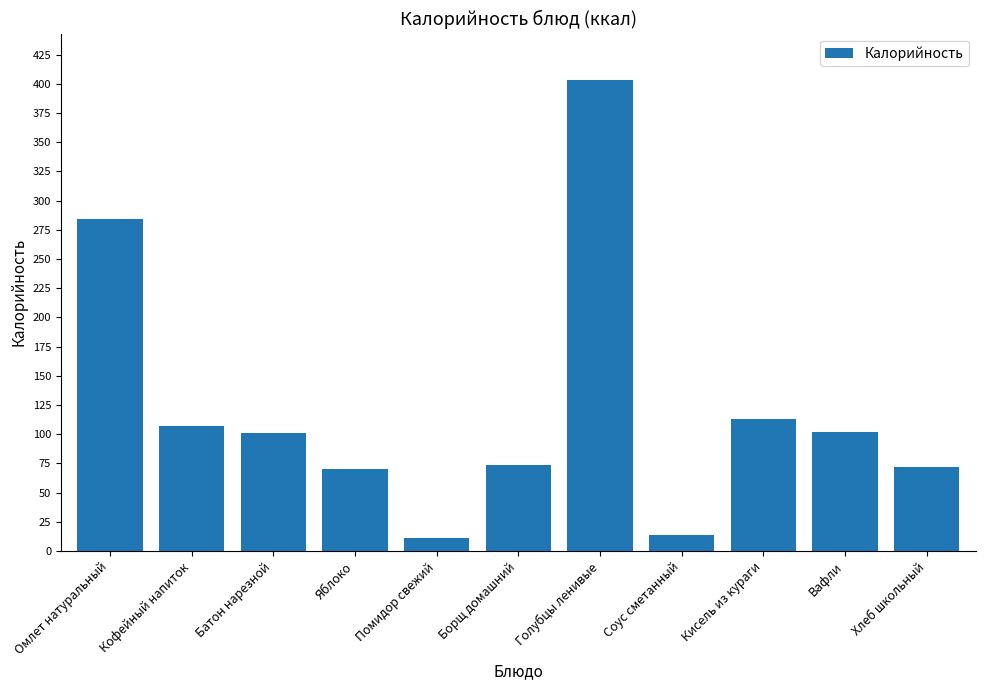

What is the label of the 4th bar from the left?

Яблоко